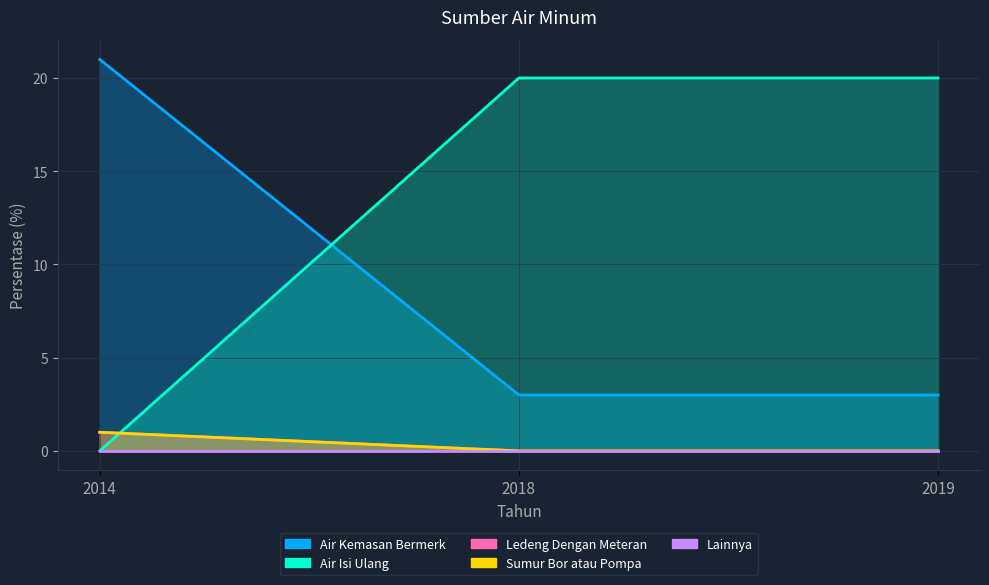

How many data points in Air Isi Ulang are less than 20?

1